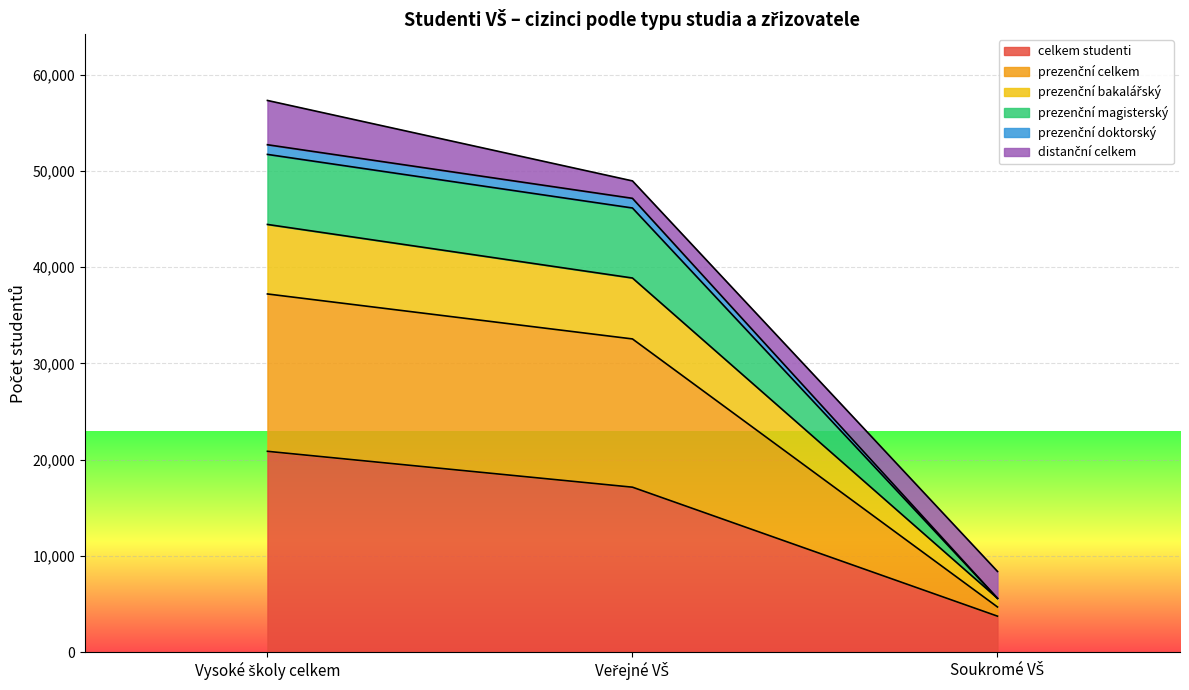

Is the value of prezenční celkem at Soukromé VŠ greater than the value of prezenční doktorský at Vysoké školy celkem?

No